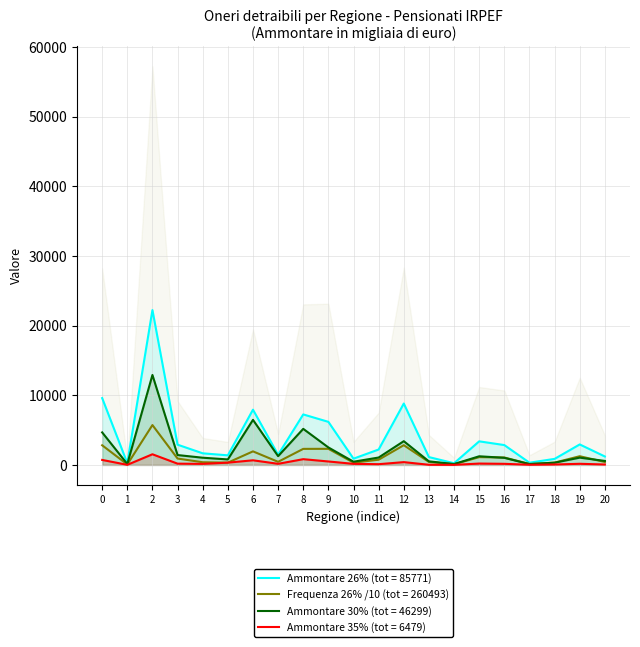

Is the value of Ammontare 30% (tot = 46299) at 12 greater than the value of Ammontare 35% (tot = 6479) at 12?

Yes